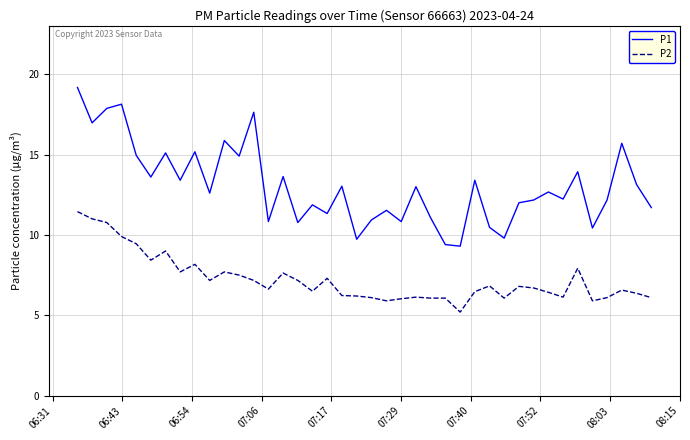

True or false: P2 and P1 intersect in this chart.

False